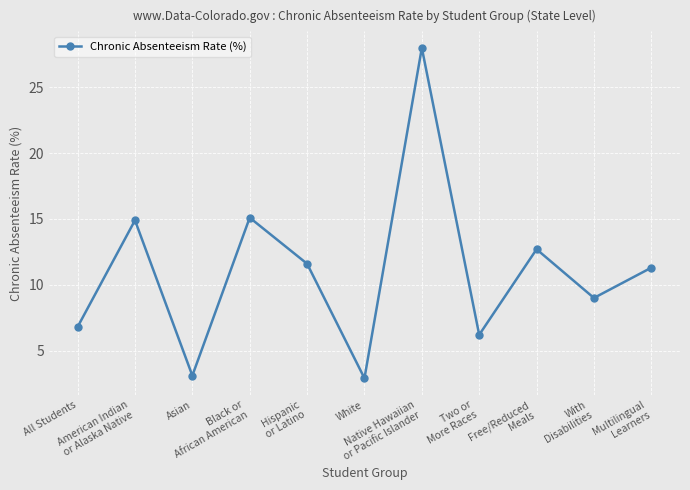

What is the smallest value displayed?

2.9